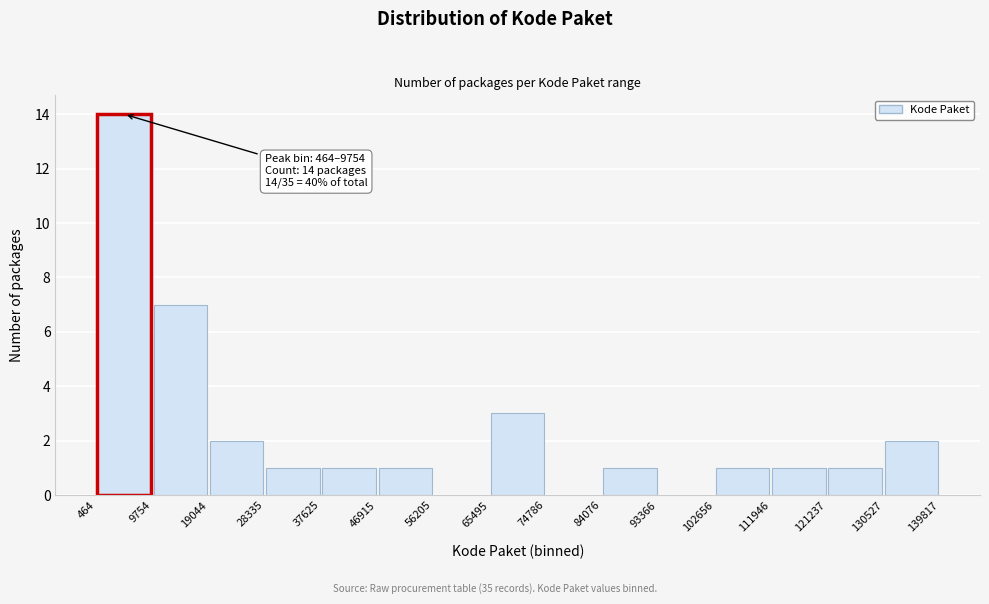

Over which range of the x-axis is the bar tallest?

464 to 9754